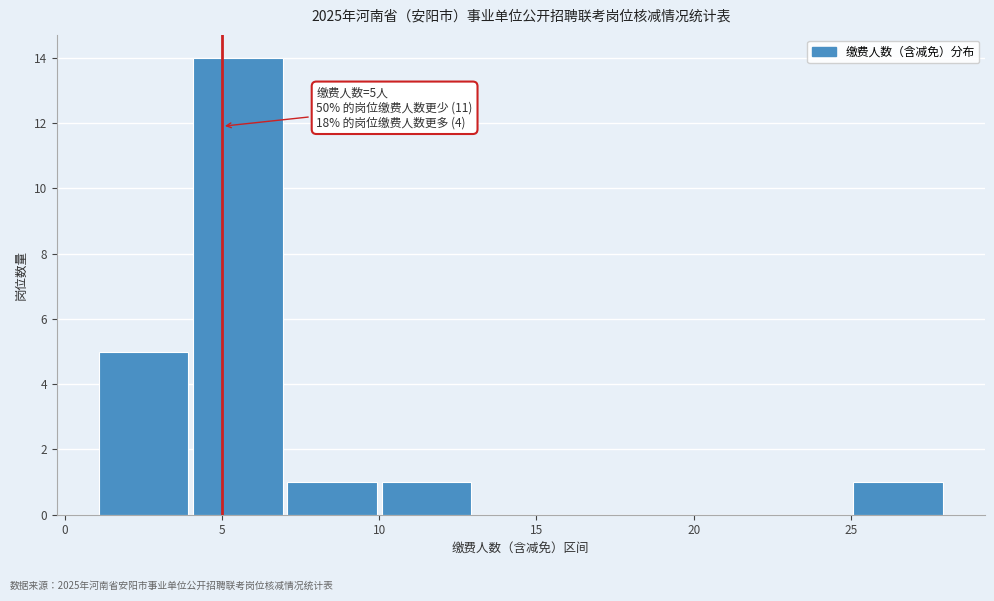

Which range on the x-axis has the tallest bar?

4 to 7